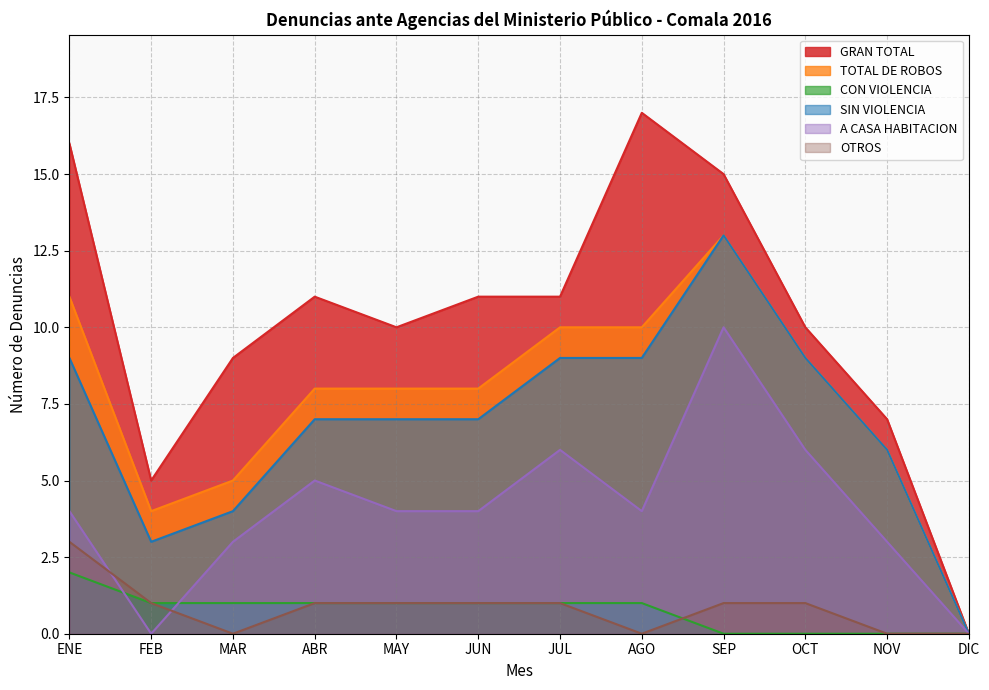

How many lines are shown in the chart?

6